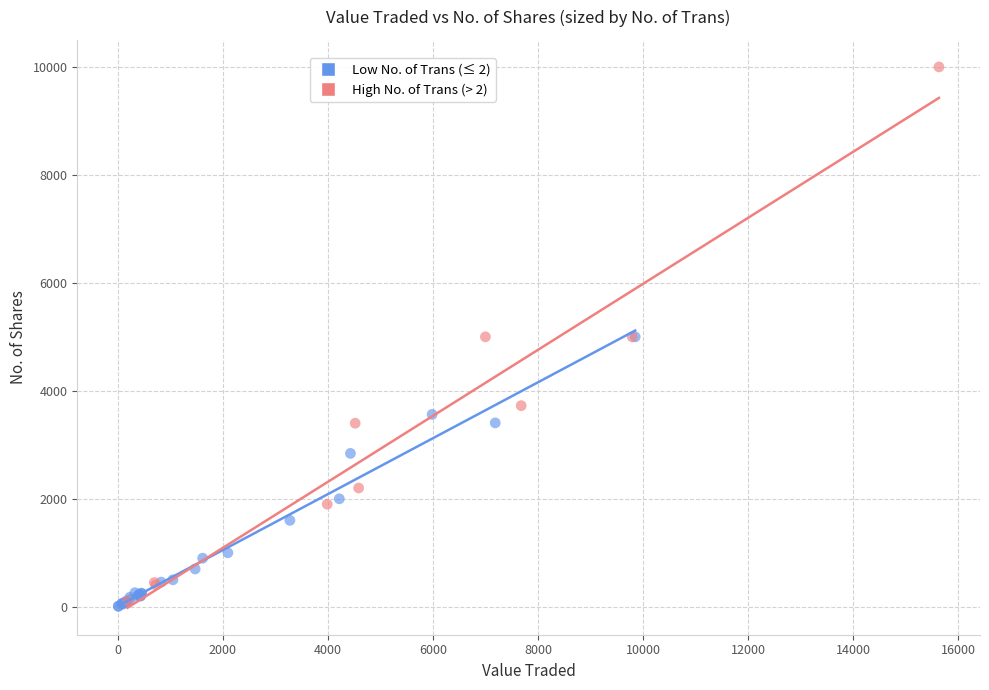

Which series contains the highest Y value?

High No. of Trans (> 2)